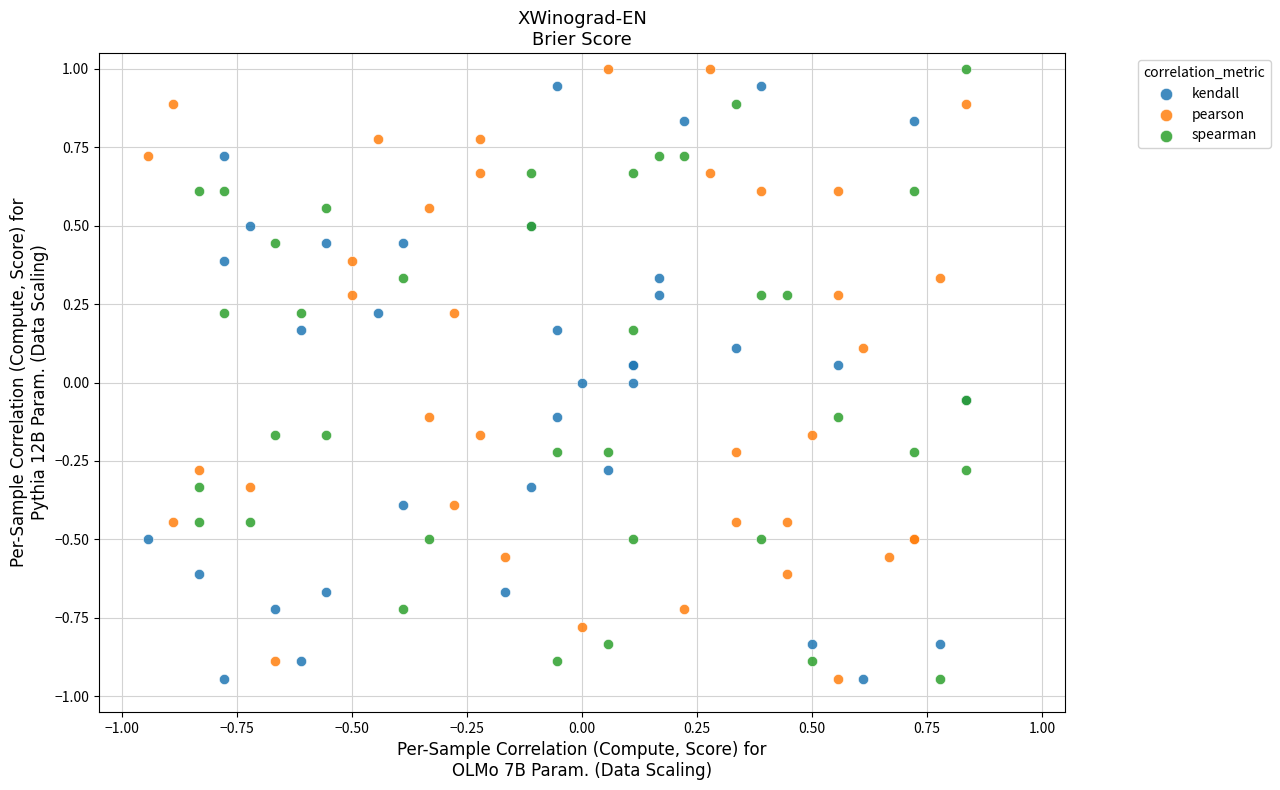

What are all the series names shown in the legend?

kendall, pearson, spearman